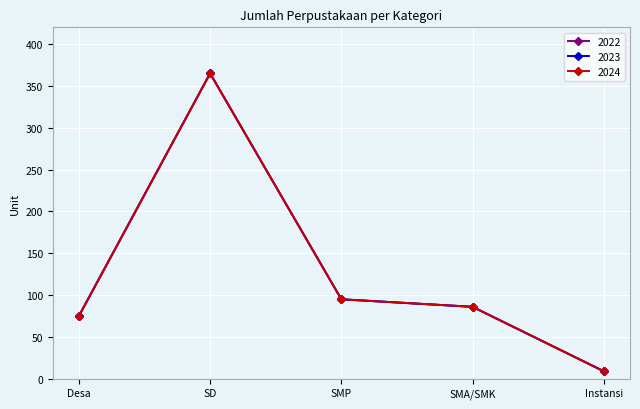

What is the total value across all series at SD?

1095